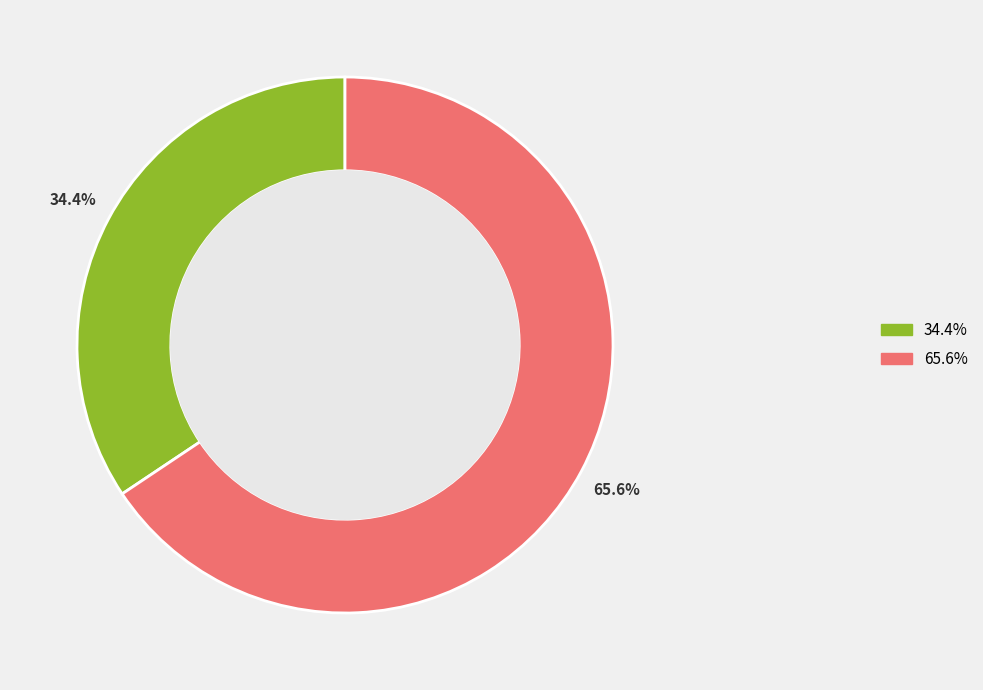

To the nearest percent, what is the average slice percentage?

50%